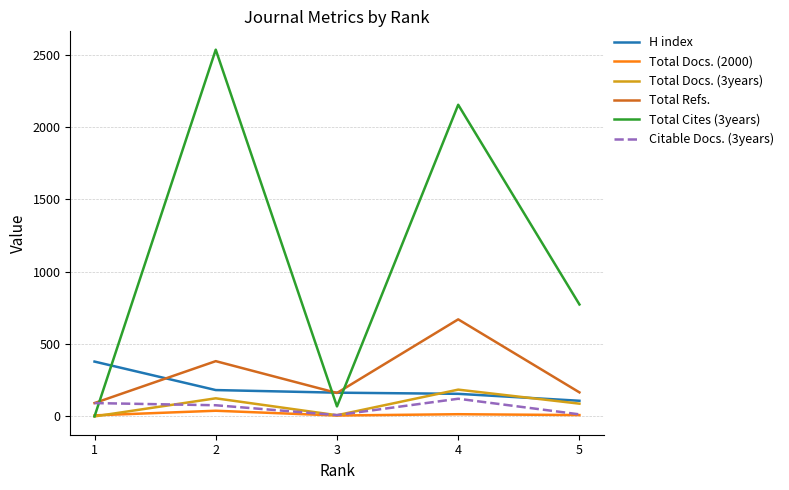

Which series changed the most between 1 and 5?

Total Cites (3years)